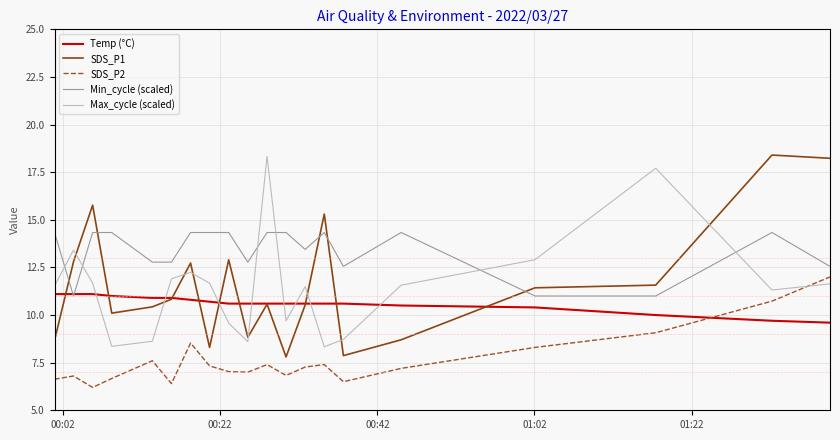

Reading left to right, transcribe all the data shown in this chart.

Temp (°C): 11.1	11.1	11.1	11.0	10.9	10.9	10.8	10.7	10.6	10.6	10.6	10.6	10.6	10.6	10.6	10.5	10.4	10.0	9.7	9.6
SDS_P1: 8.7	12.8	15.8	10.1	10.4	10.8	12.7	8.3	12.9	8.8	10.6	7.8	10.5	15.3	7.9	8.7	11.4	11.6	18.4	18.2
SDS_P2: 6.6	6.8	6.2	6.7	7.6	6.4	8.5	7.3	7.0	7.0	7.4	6.8	7.3	7.4	6.5	7.2	8.3	9.1	10.7	12.0
Min_cycle (scaled): 14.0	9.0	14.0	14.0	11.7	11.7	14.0	14.0	14.0	11.7	14.0	14.0	12.7	14.0	11.3	14.0	9.0	9.0	14.0	11.3
Max_cycle (scaled): 9.8	12.6	10.0	5.0	5.4	10.4	10.9	10.0	6.9	5.4	20.0	7.0	9.7	5.0	5.6	9.8	11.9	19.1	9.5	10.0